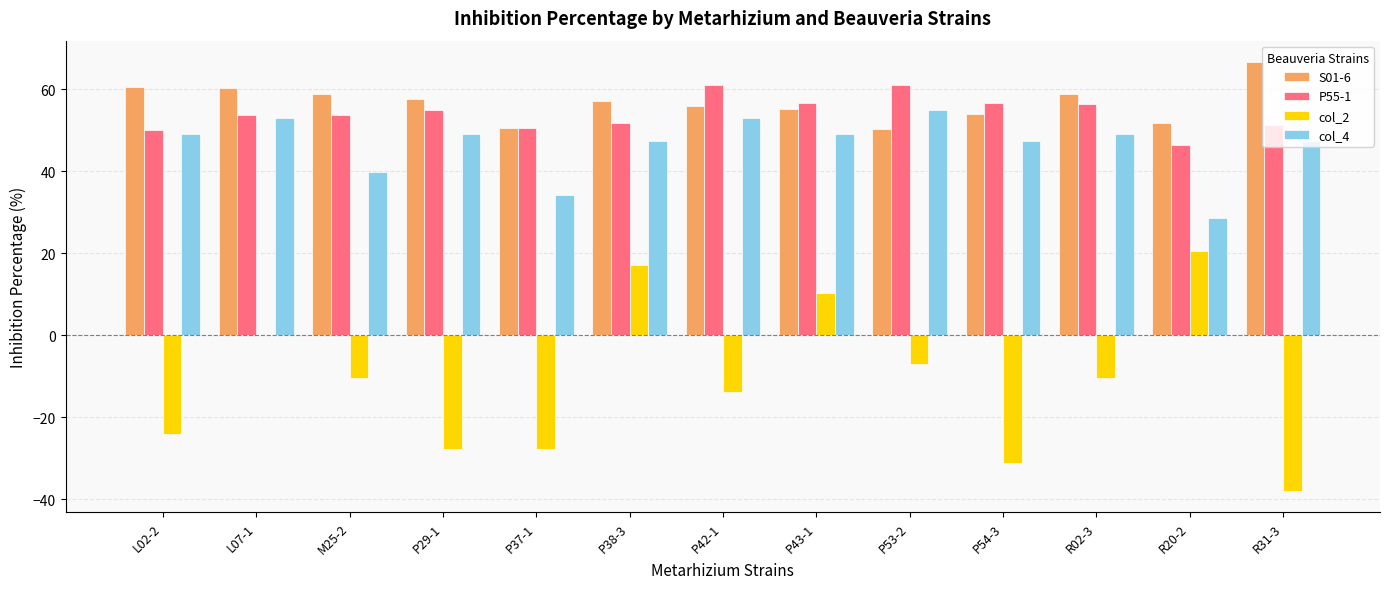

Where is col_2 nearest to the value -8?

P53-2